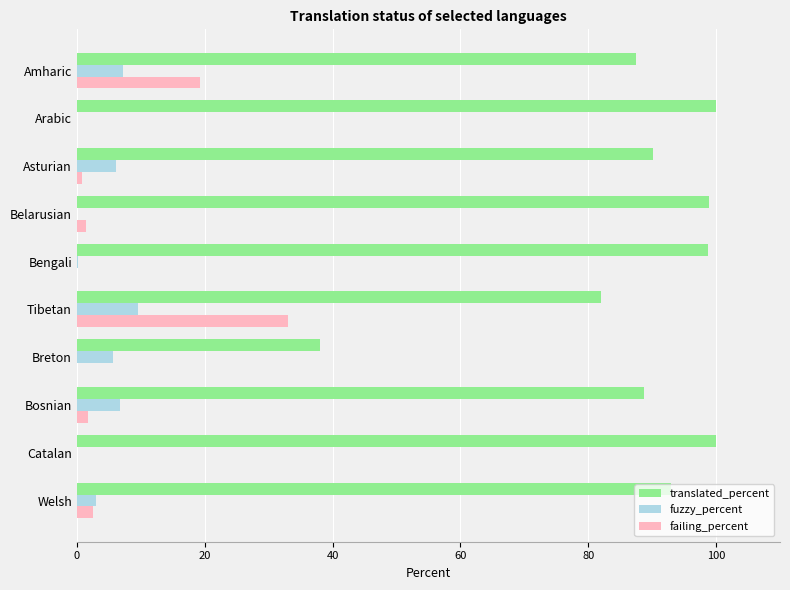

Which series has the widest spread of values?

translated_percent